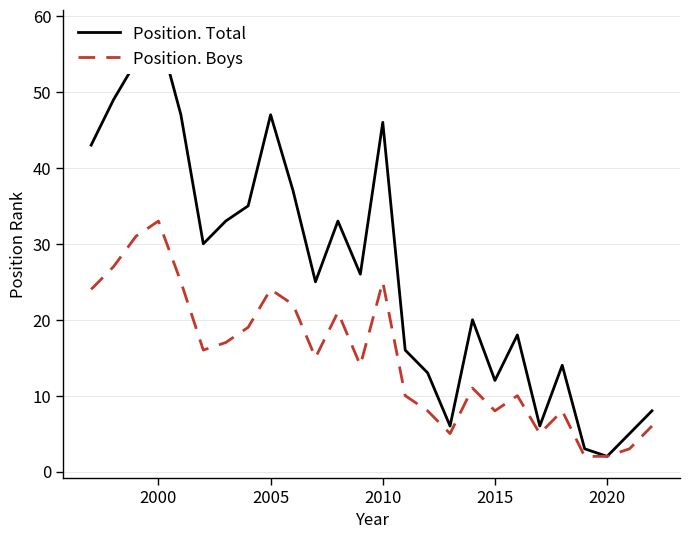

True or false: Position. Total and Position. Boys intersect in this chart.

False